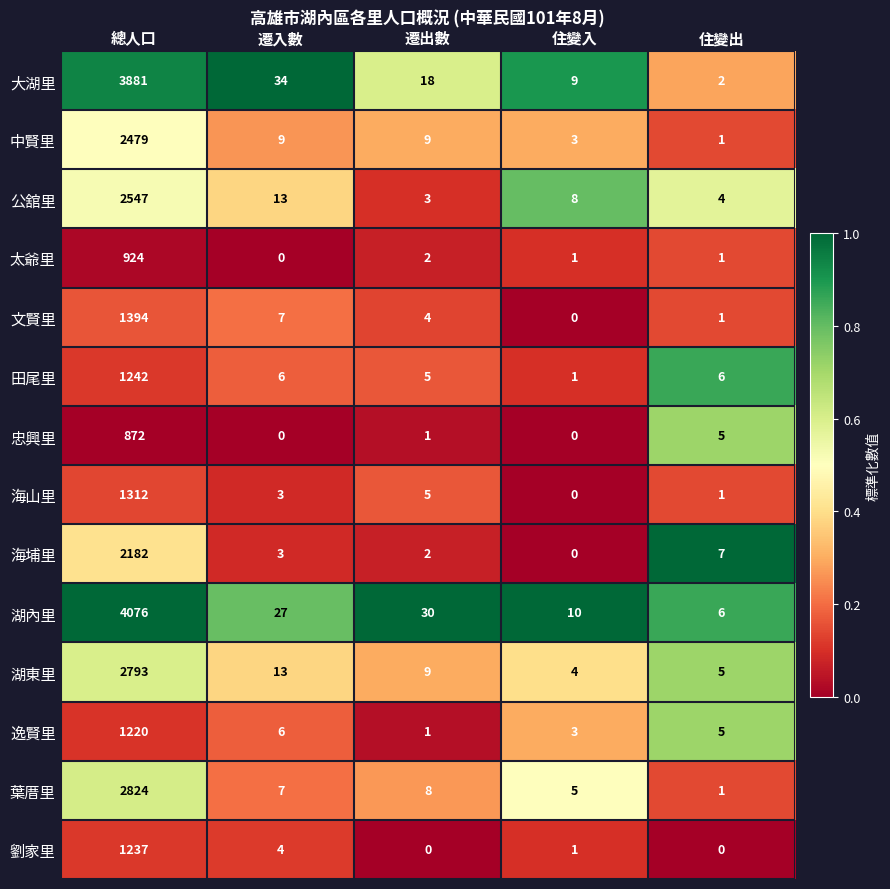

At how many categories does at least one series exceed 0?

5